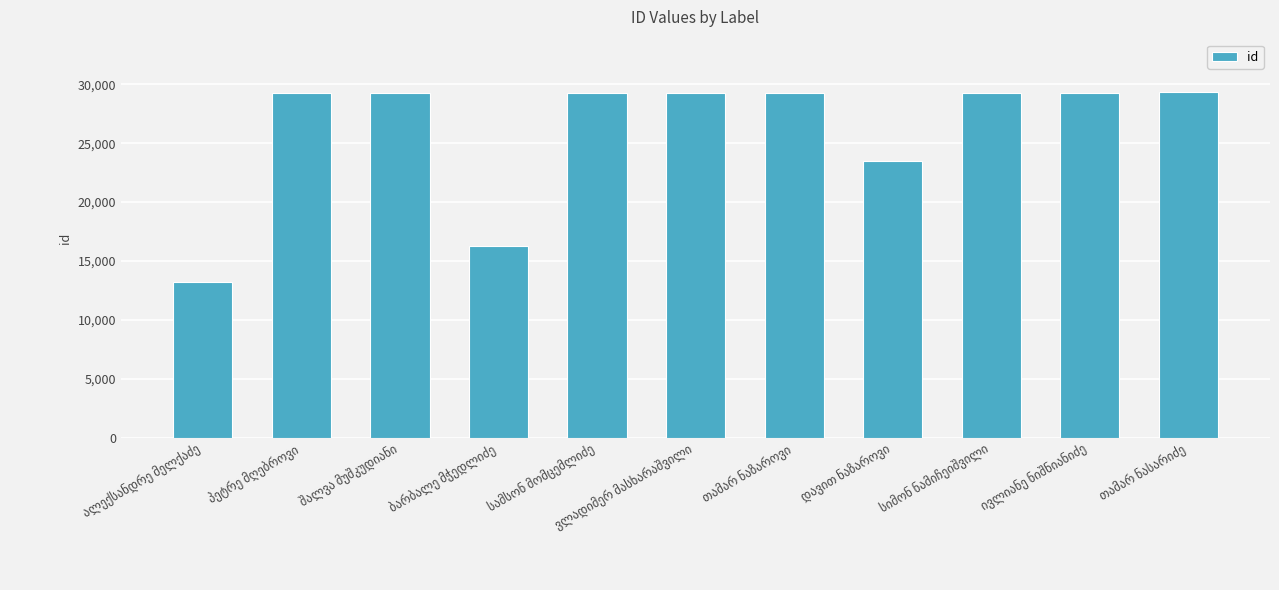

What is the minimum value shown in the chart?

13220